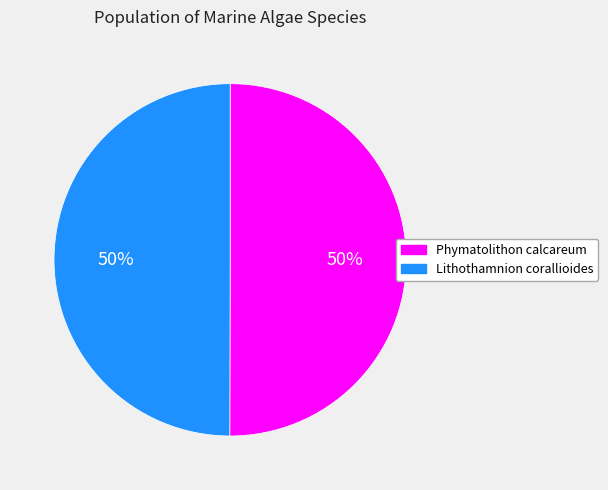

The Phymatolithon calcareum slice represents 64% of the pie. True or false?

False